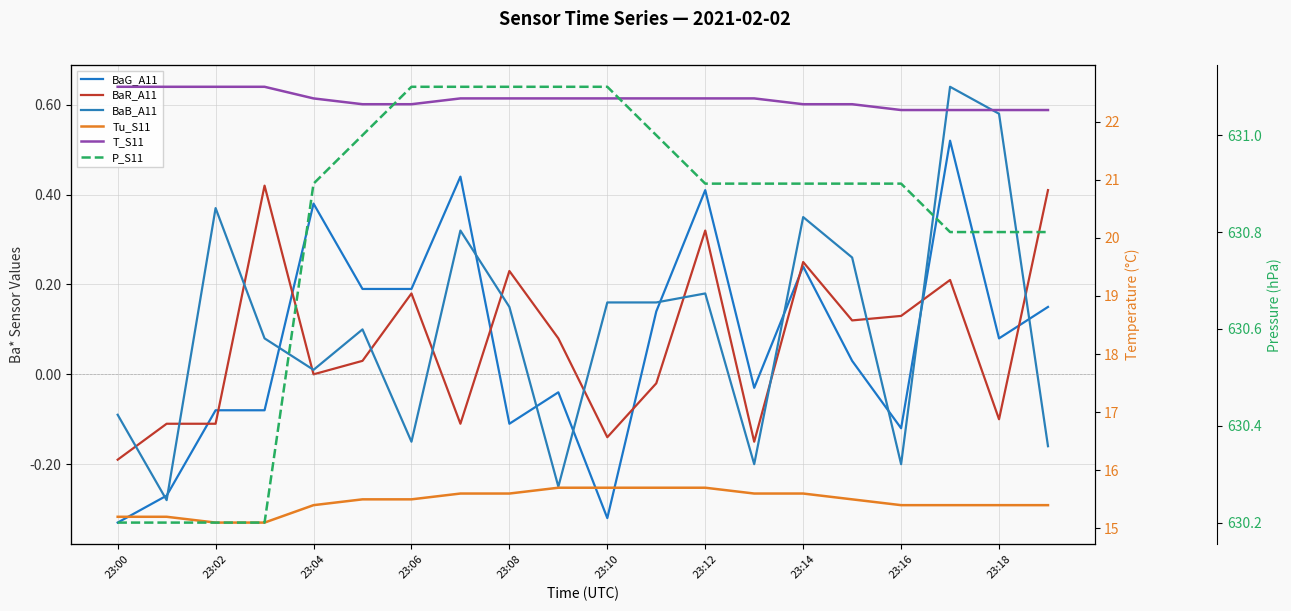

Is the value of BaB_A11 at 23:00 greater than the value of BaR_A11 at 23:18?

Yes